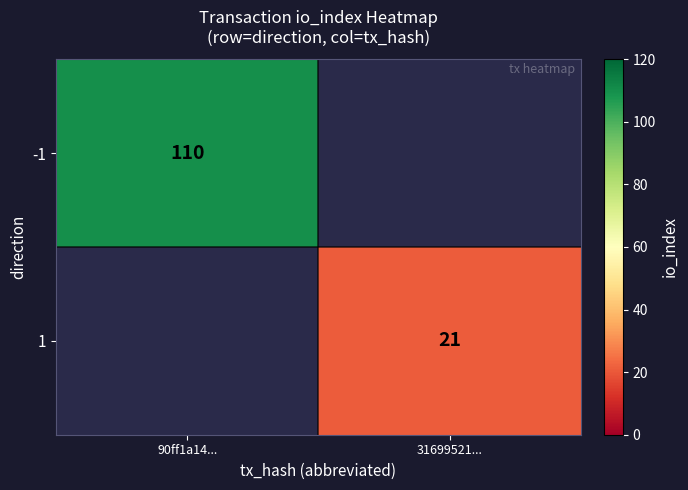

The 1 series shows 31 at 31699521.... True or false?

False